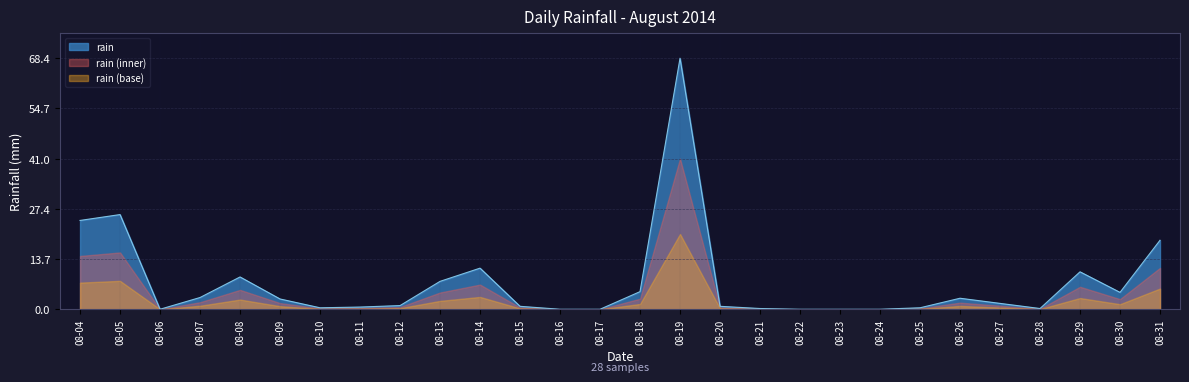

Reading left to right, transcribe all the data shown in this chart.

24.2	25.8	0.0	3.2	8.8	2.8	0.4	0.6	1.0	7.6	11.2	0.8	0.0	0.0	4.8	68.4	0.8	0.2	0.0	0.0	0.0	0.4	3.0	1.6	0.2	10.2	4.6	18.8